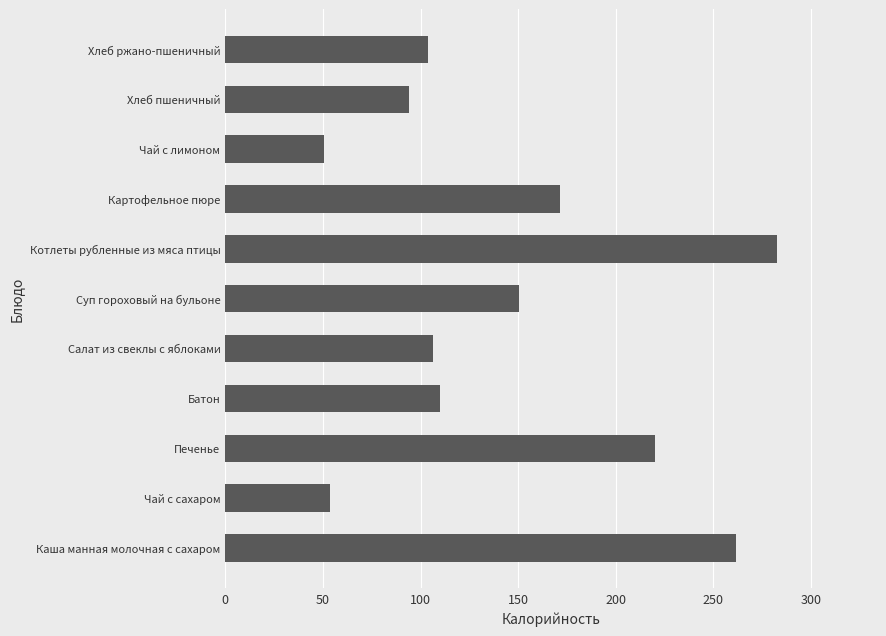

Are the bars horizontal?

Yes